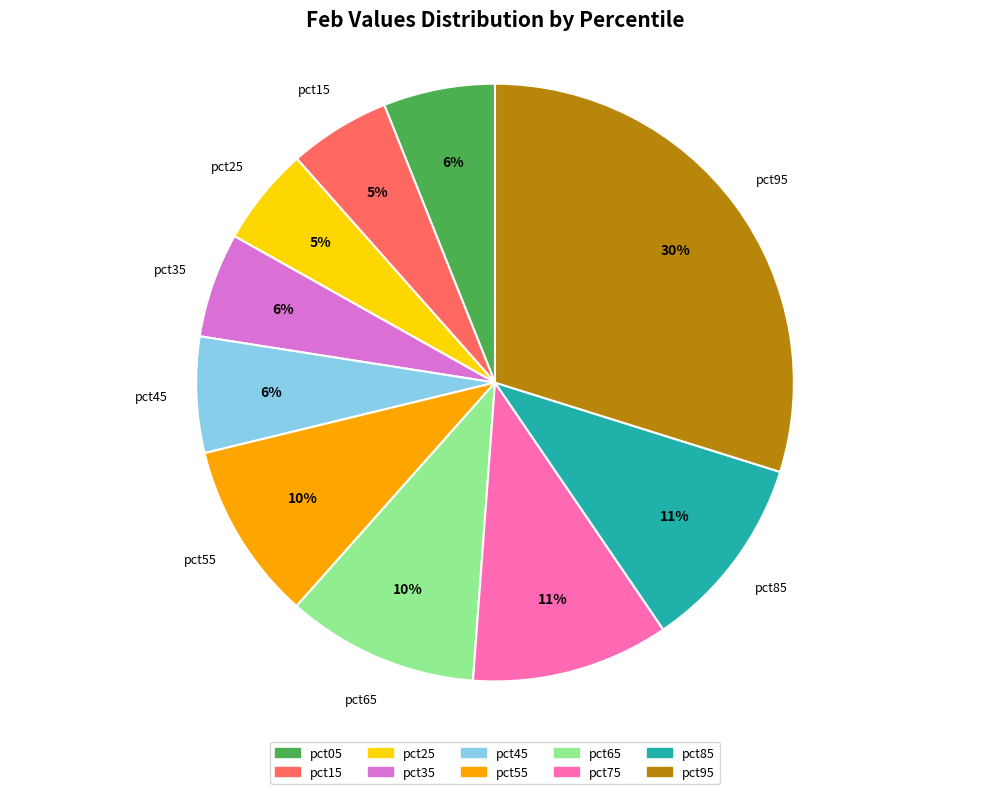

To the nearest percent, what is the difference between the largest and smallest slice percentages?

25%